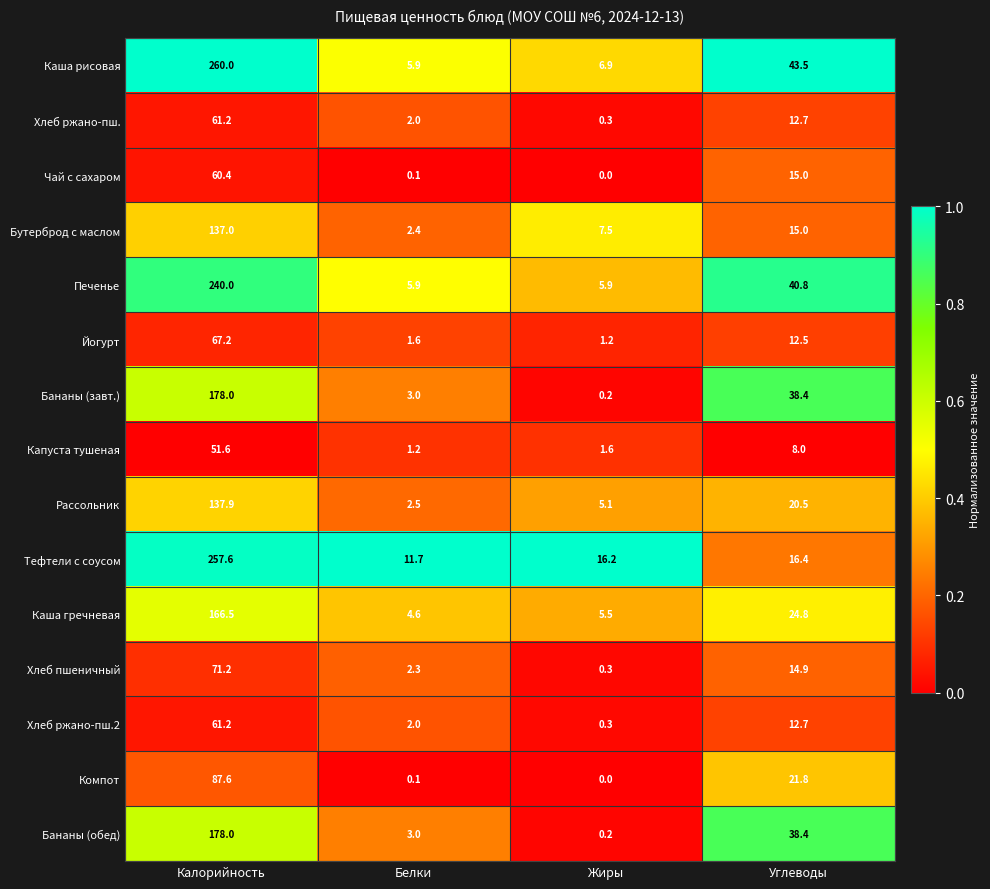

What is the lowest value of the Тефтели с соусом series?

11.7